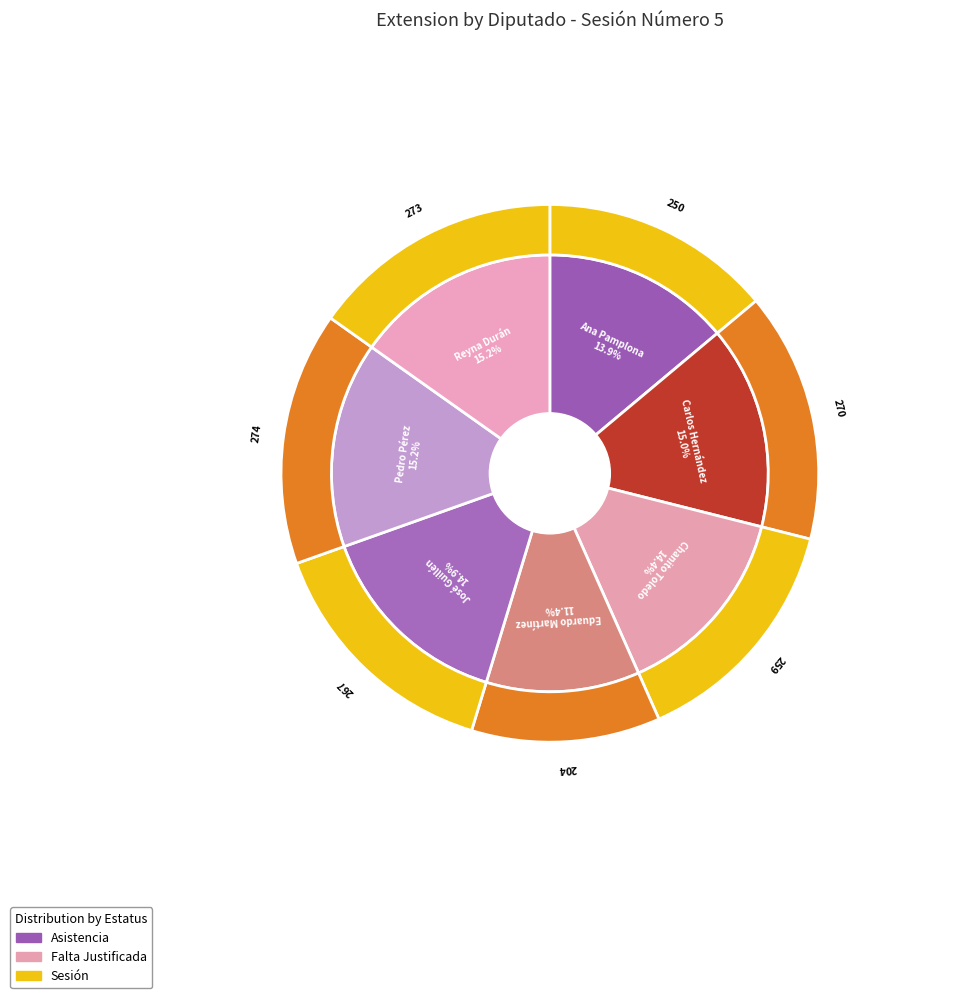

True or false: Chanito Toledo Medina (XVI) accounts for 3% of the total.

False